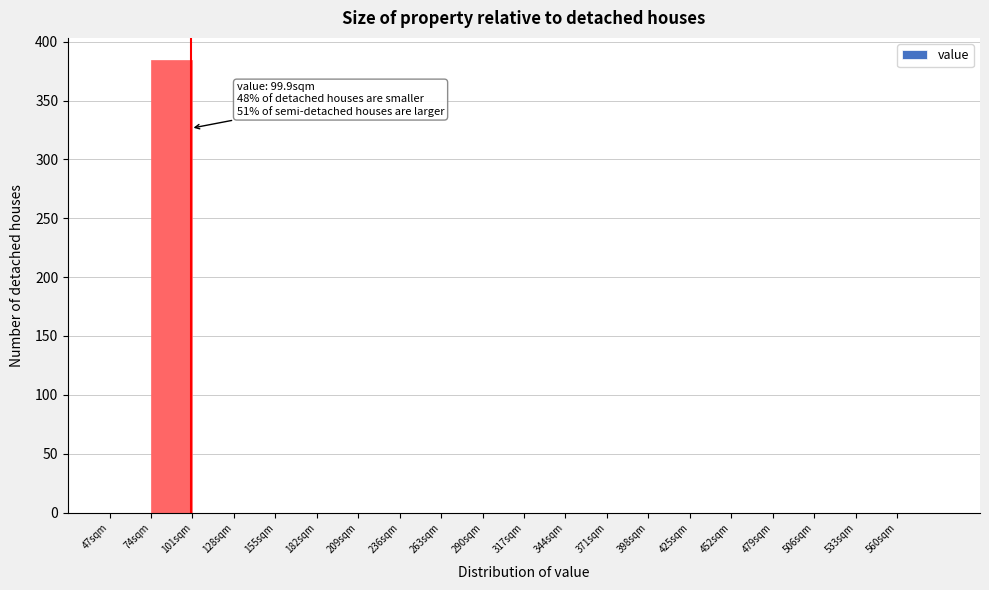

Which range on the x-axis has the tallest bar?

74 to 101